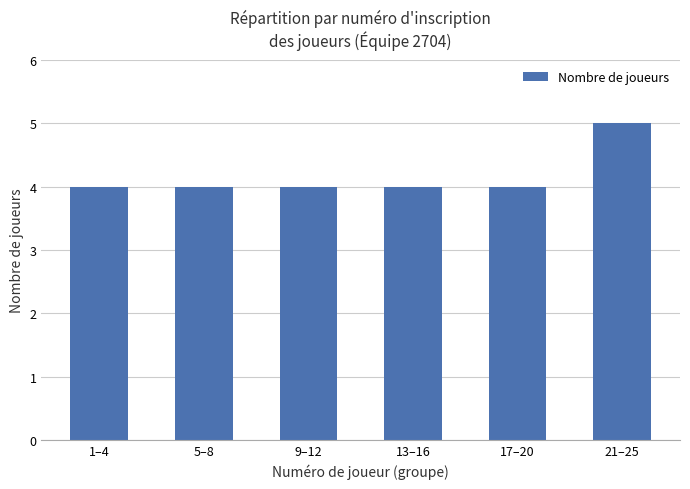

What is the minimum value shown in the chart?

4